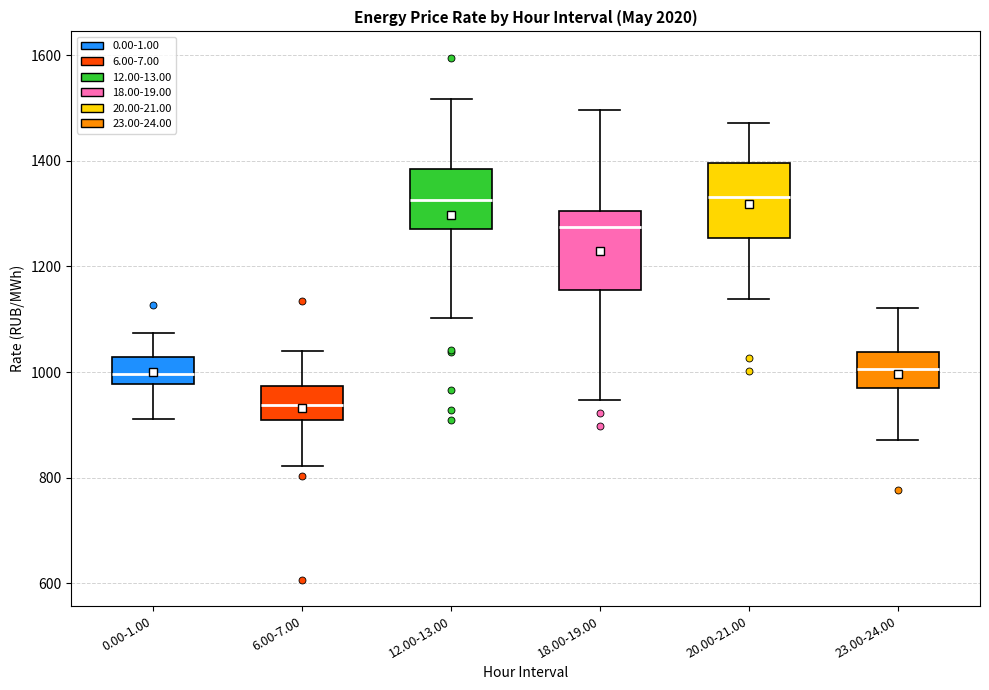

Where does the lower whisker of the box for 18.00-19.00 end on the y-axis? The values are not printed on the chart, so give them approximately, as read against the axis.

940